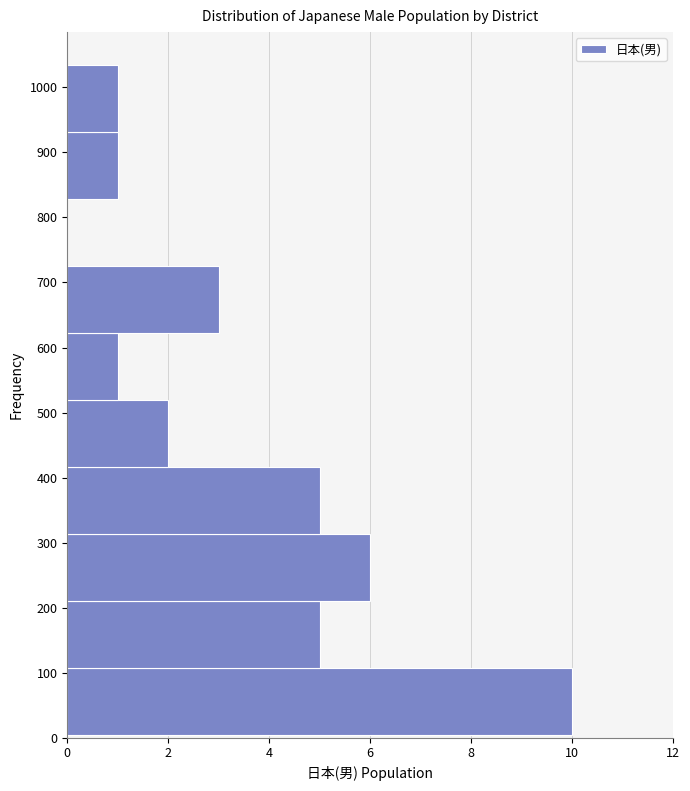

Reading bottom to top, list every bar in this chart as the range it spans on the y-axis followed by its length. Neither the bar edges nor the lengths are printed on the chart, so give them approximately, as read against the axes.

0 to 110: 10
110 to 210: 5
210 to 310: 6
310 to 420: 5
420 to 520: 2
520 to 620: 1
620 to 730: 3
730 to 830: 0
830 to 930: 1
930 to 1040: 1